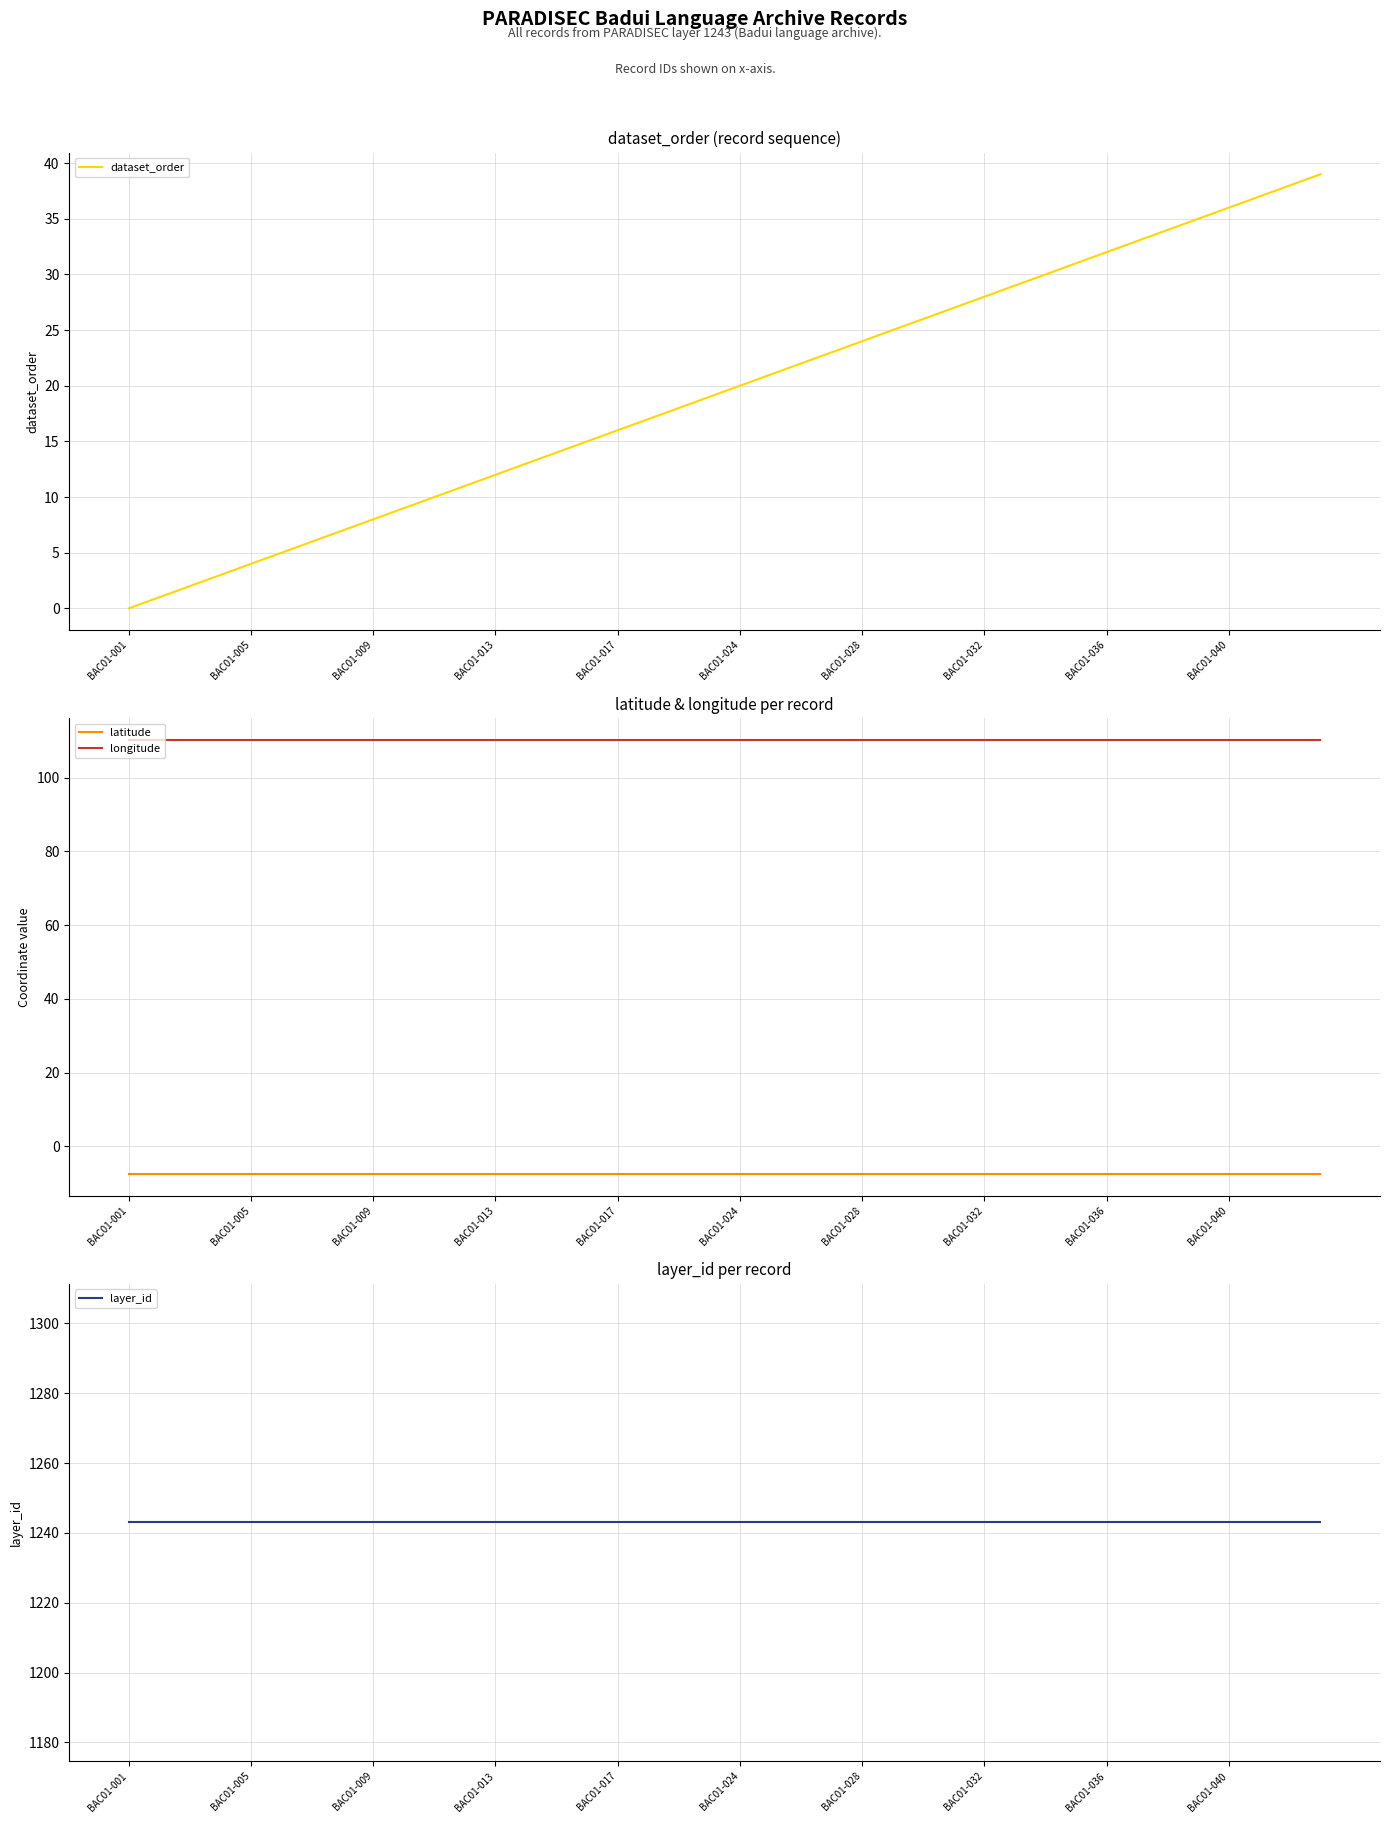

What is the average value of the dataset_order series?

19.5